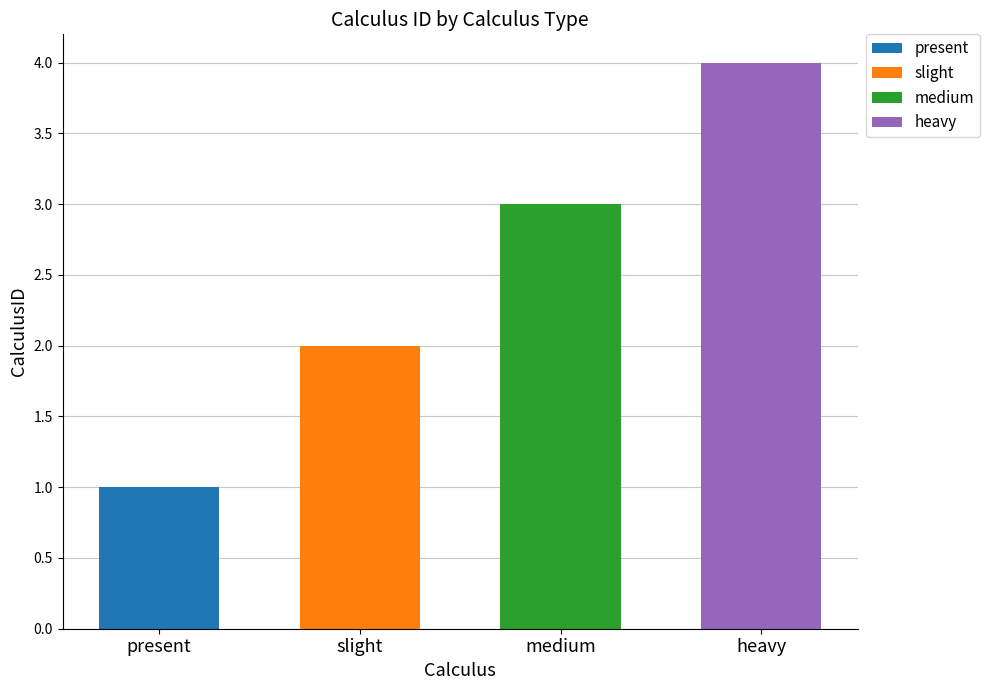

What is the value of the 1st bar from the left?

1